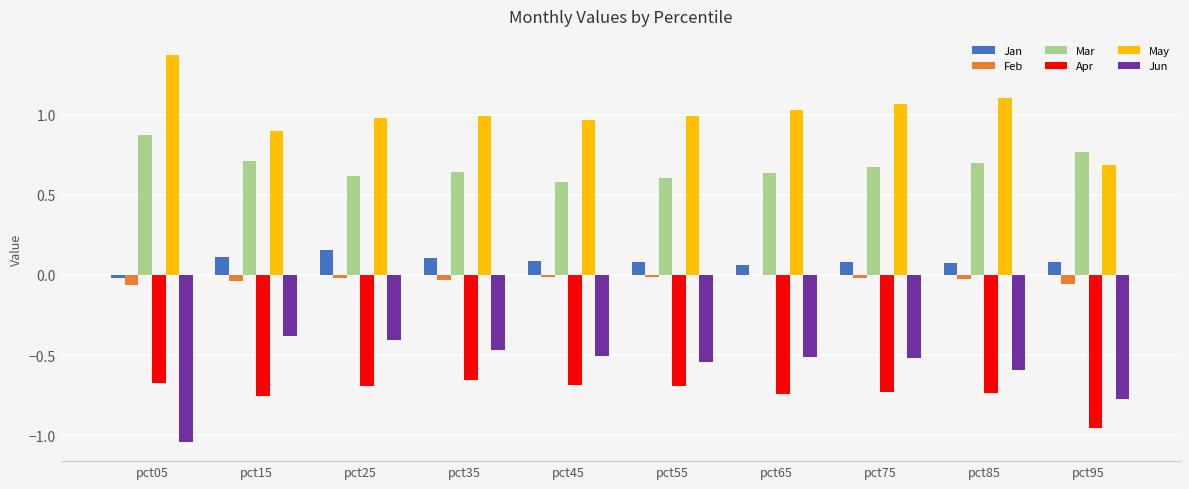

True or false: Jan has a value of 0.2 at pct35.

False